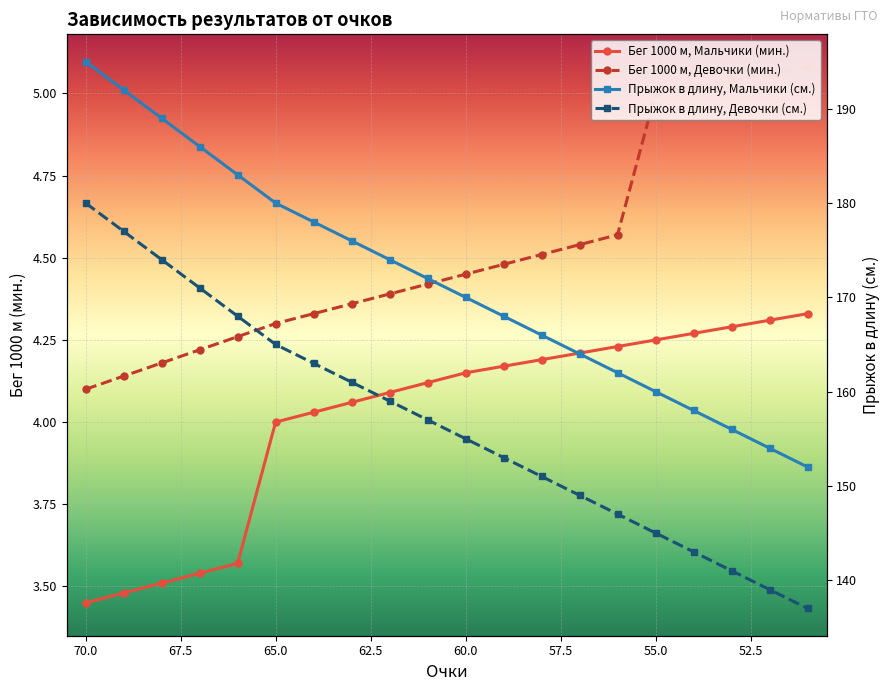

Is it true that Прыжок в длину, Девочки (см.) equals 190.0 at 16?

False